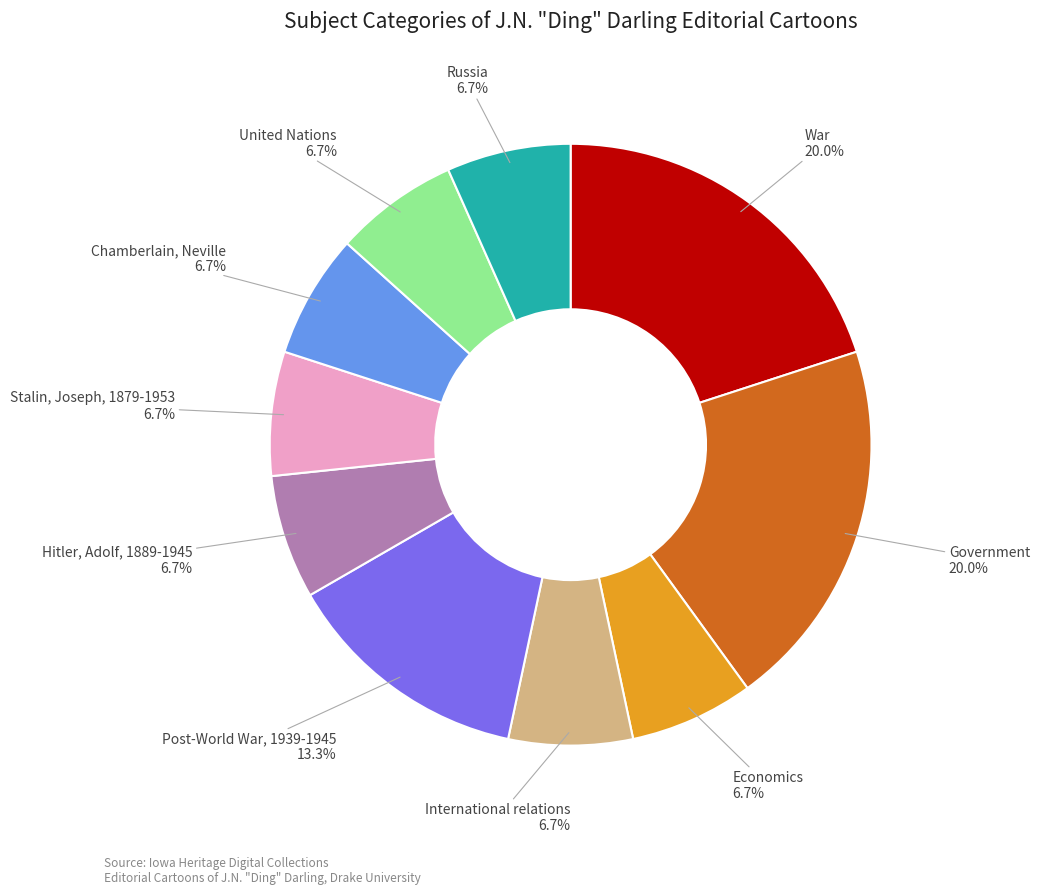

Is there a majority slice in this chart?

No